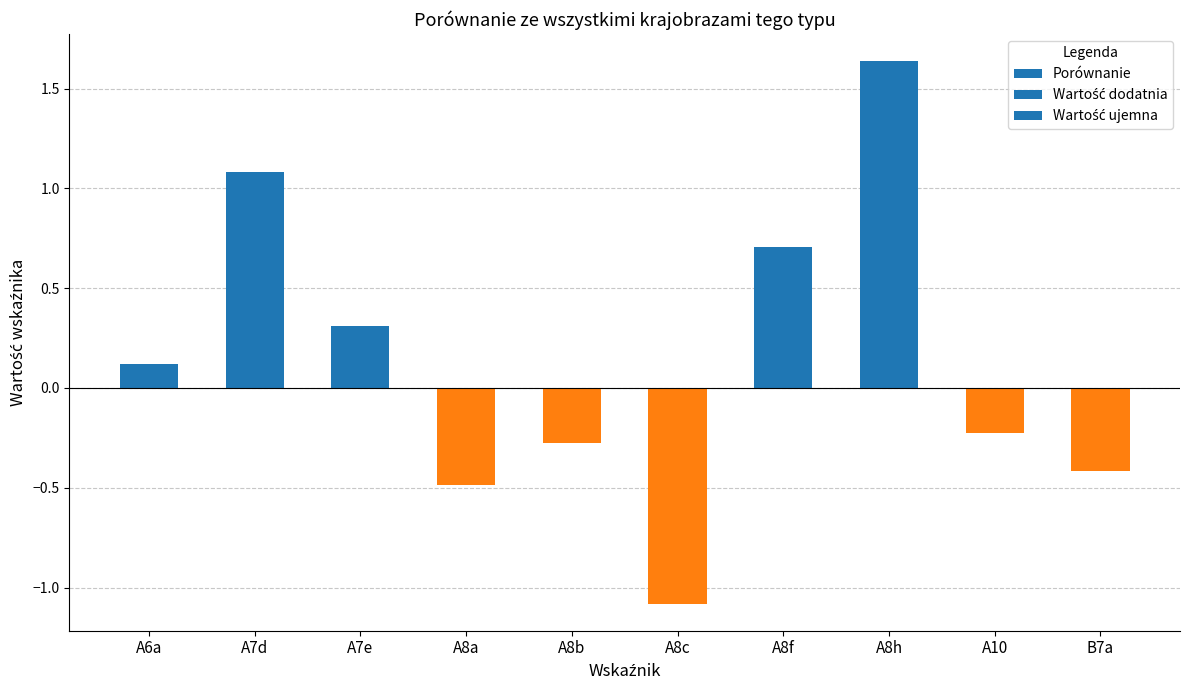

List the labels in order of value, largest first.

A8h, A7d, A8f, A7e, A6a, A10, A8b, B7a, A8a, A8c